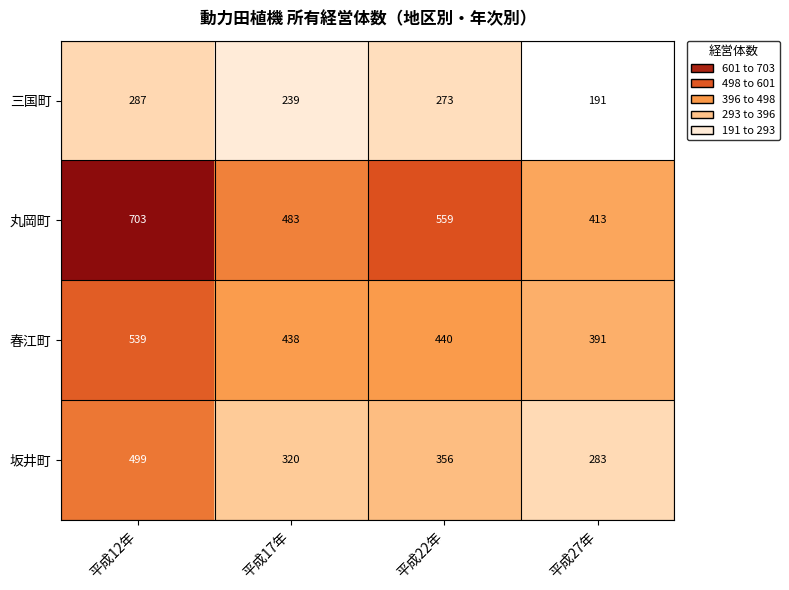

The 三国町 series shows 239 at 平成17年. True or false?

True